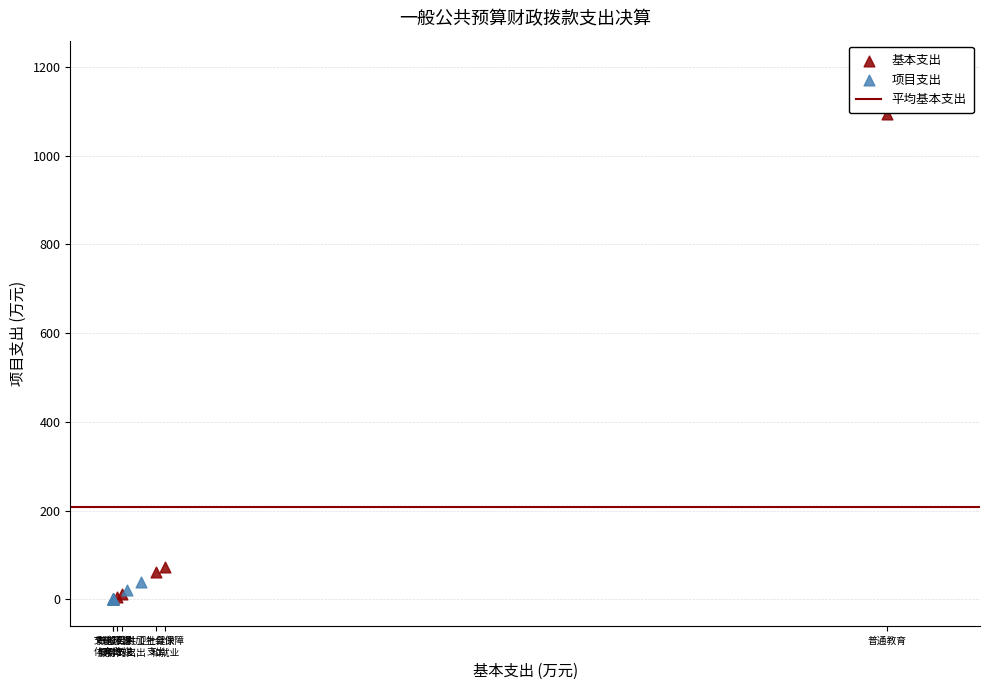

Which series contains the highest Y value?

基本支出